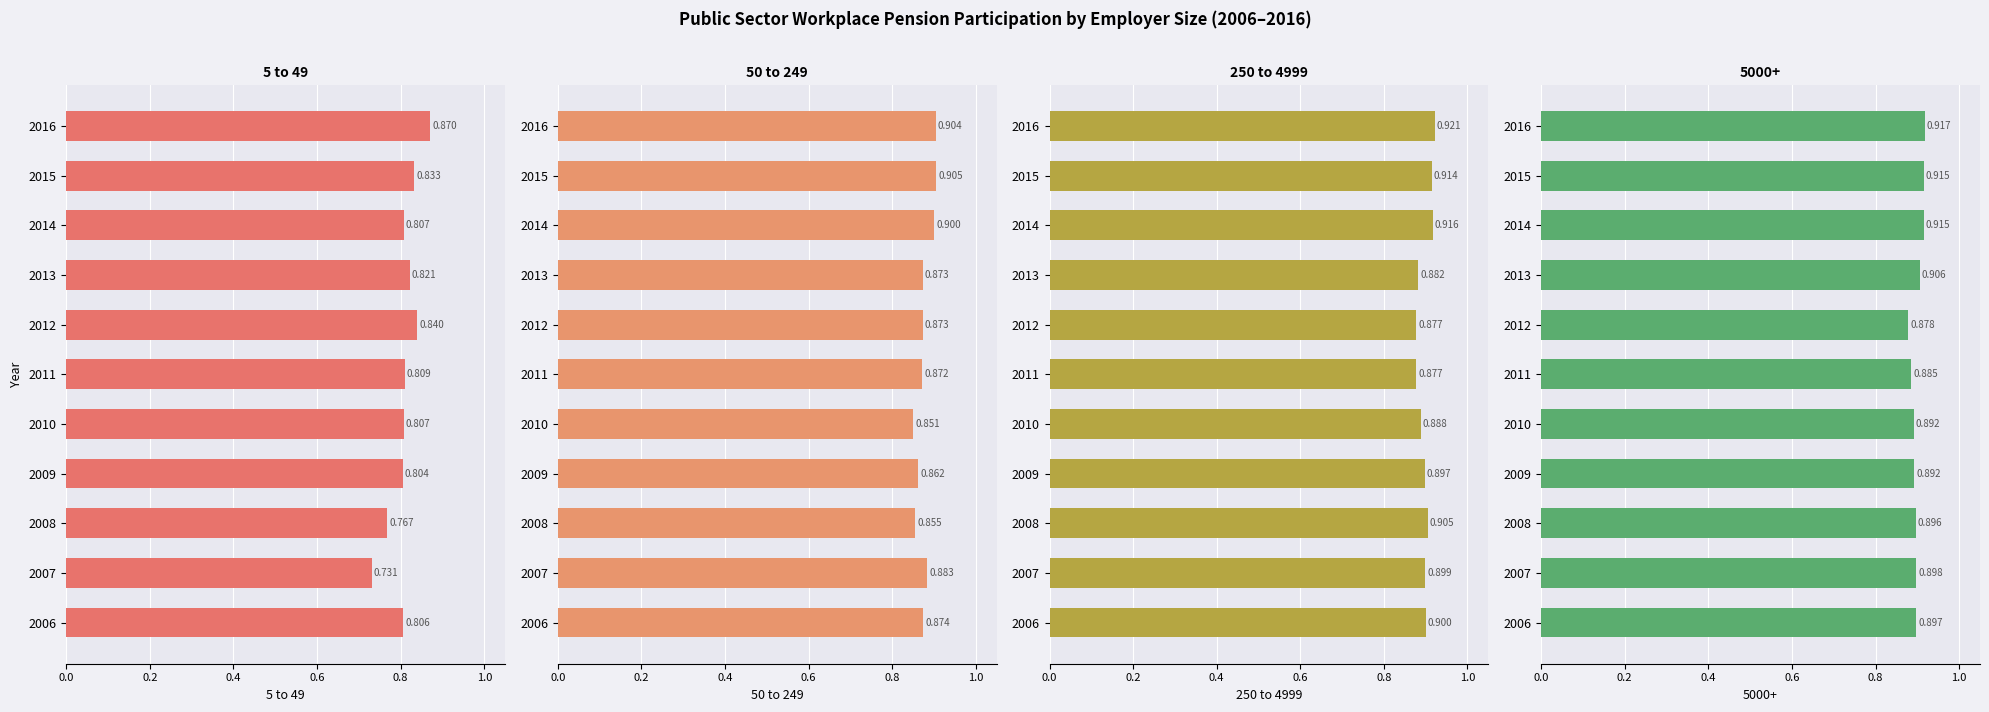

True or false: 50 to 249 has a value of 1.2 at 2007.

False